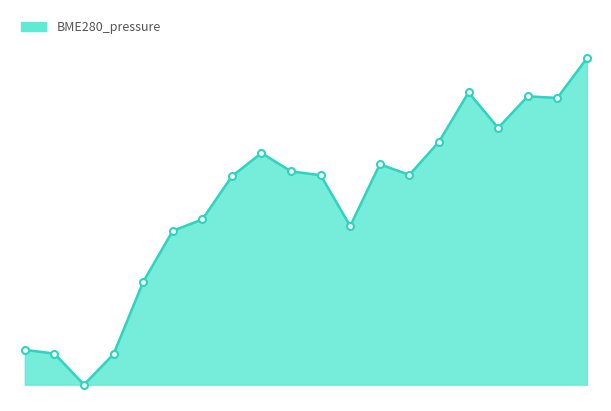

Is this an area chart (filled region under the line)?

Yes